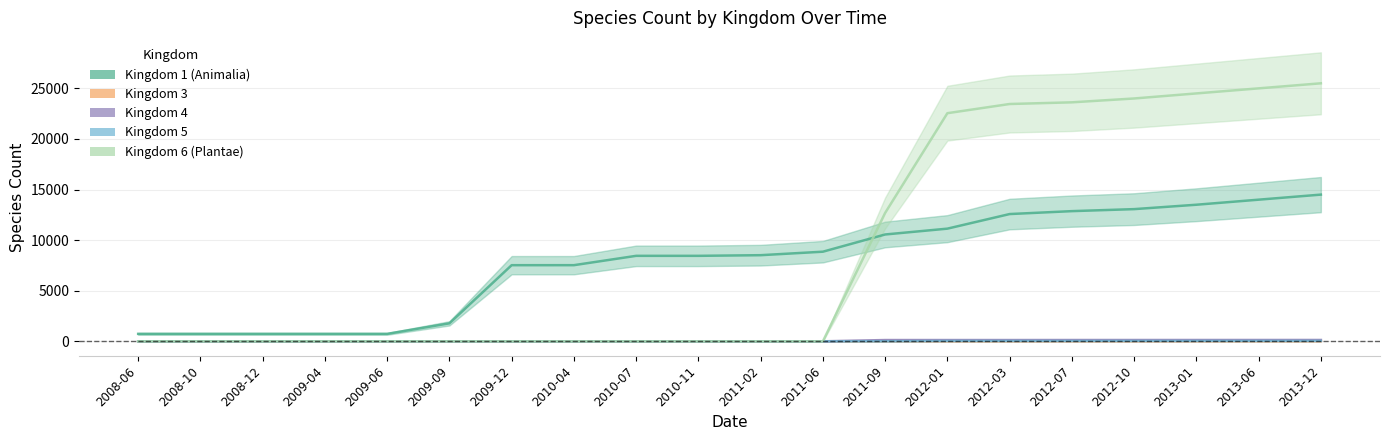

What is the label of the 10th point from the right?

2011-02